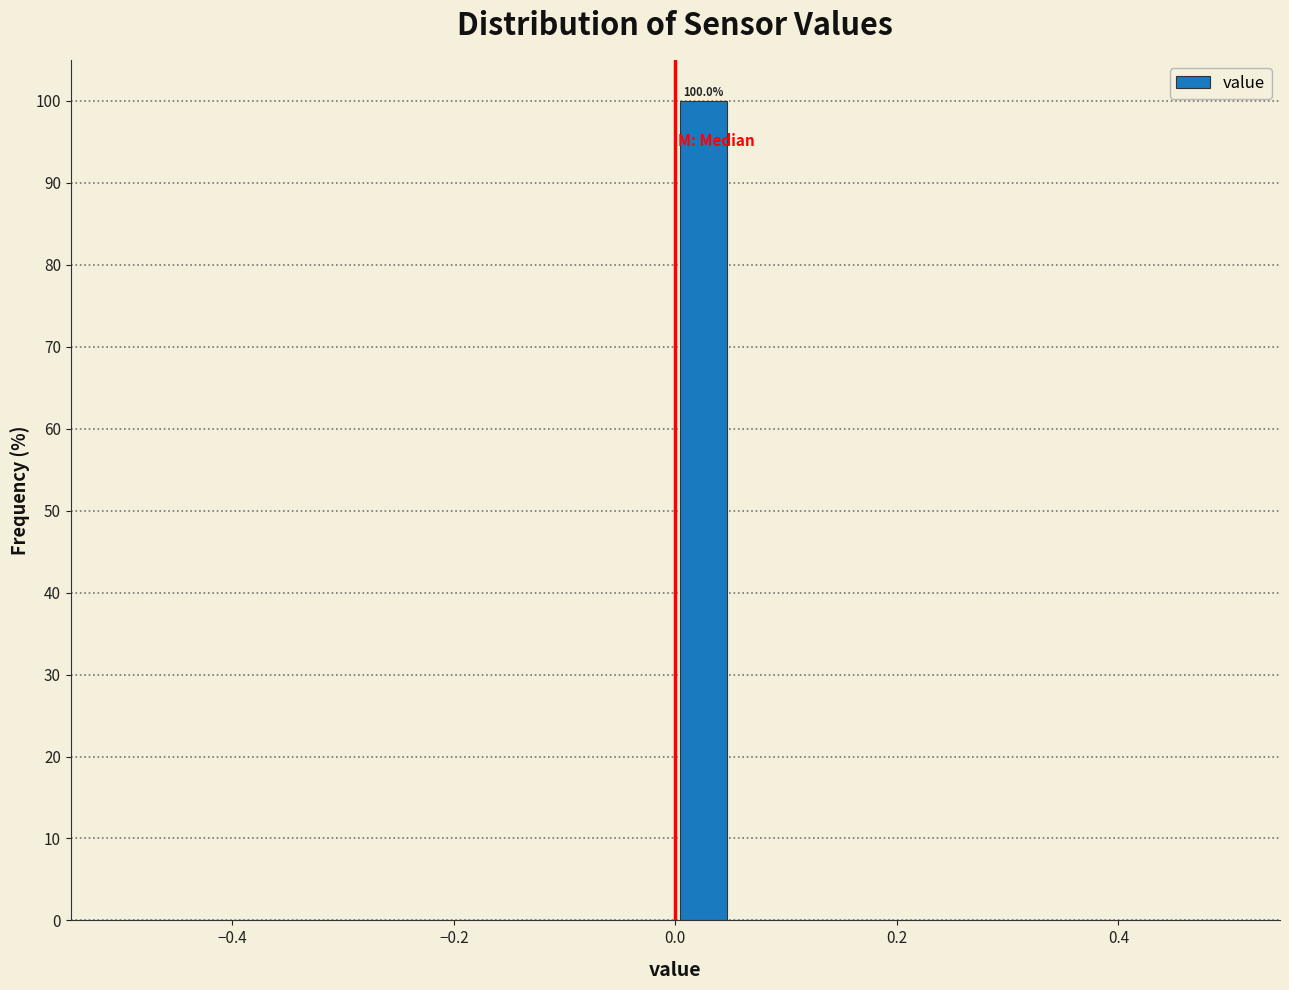

Around what value on the x-axis is the tallest bar? Give the approximate position of its centre, as read against the axis.

0.02